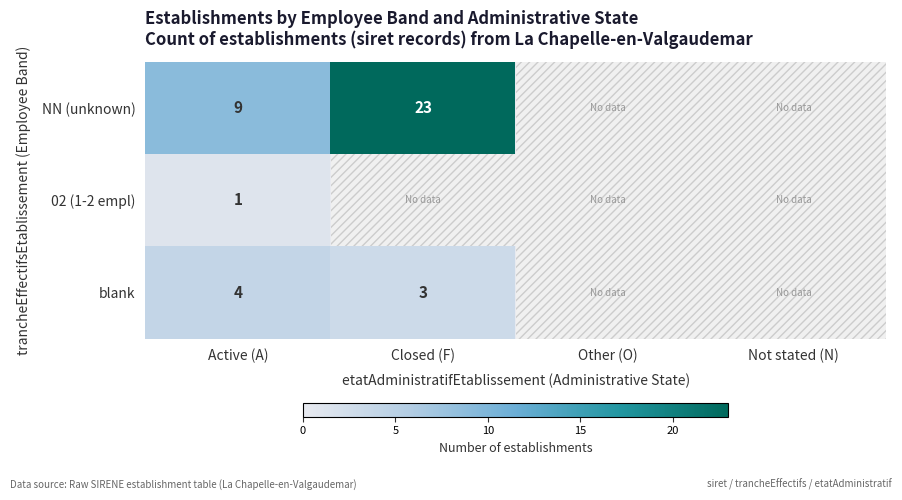

The 02 (1-2 empl) series shows 1 at Active (A). True or false?

True